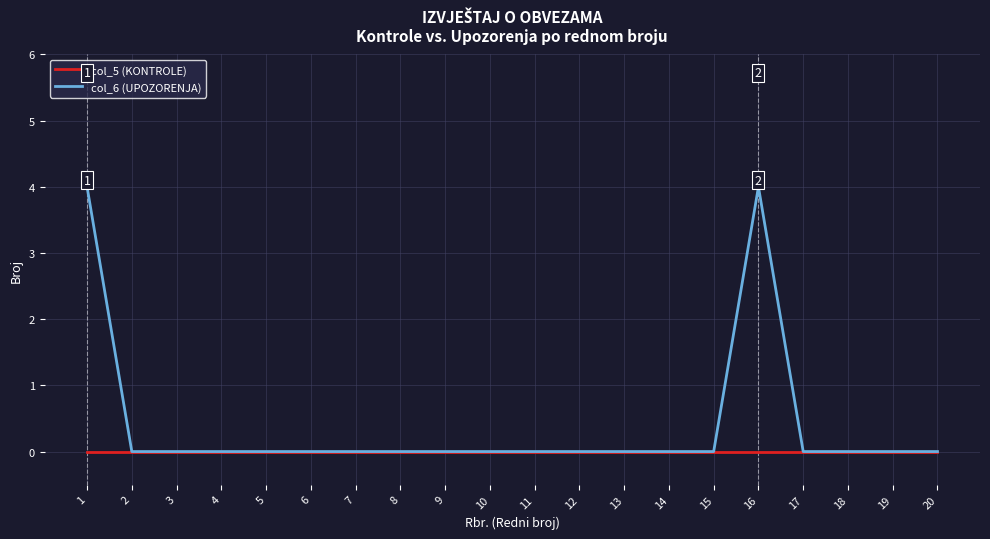

Is it true that col_5 (KONTROLE) equals 0 at 14?

True